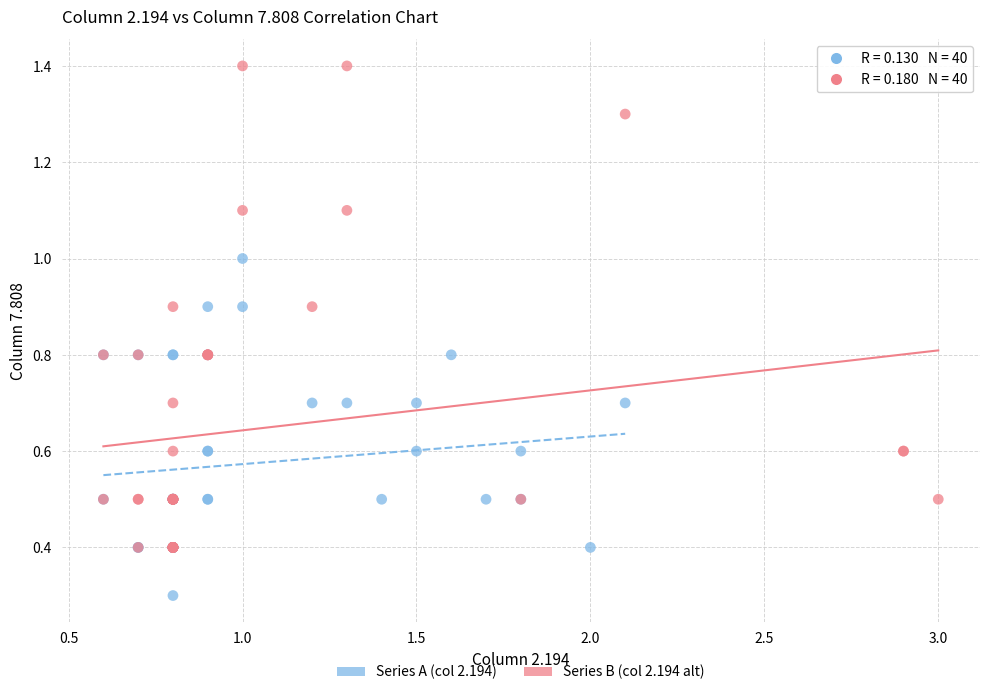

Which series contains the lowest Y value?

Series A (col 2.194)